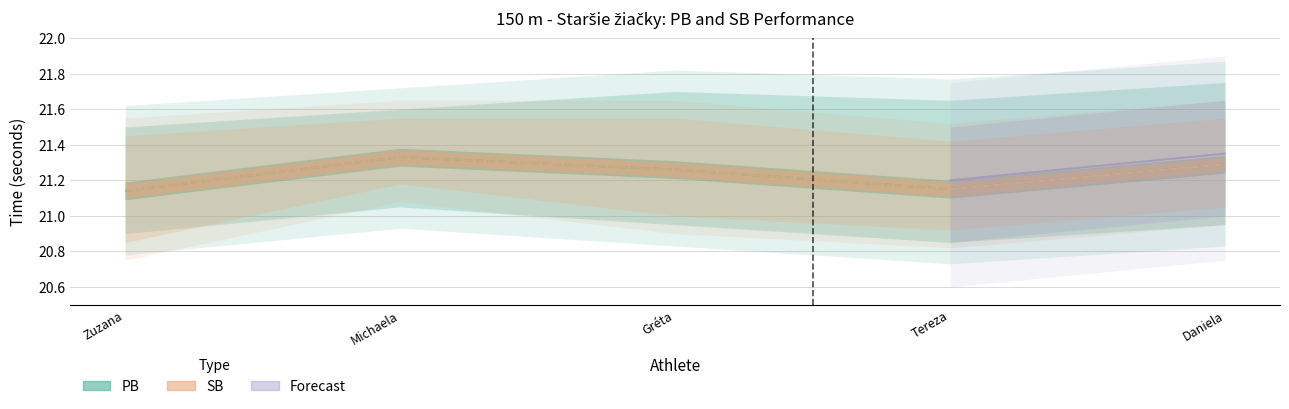

True or false: PB and SB cross at least once.

False